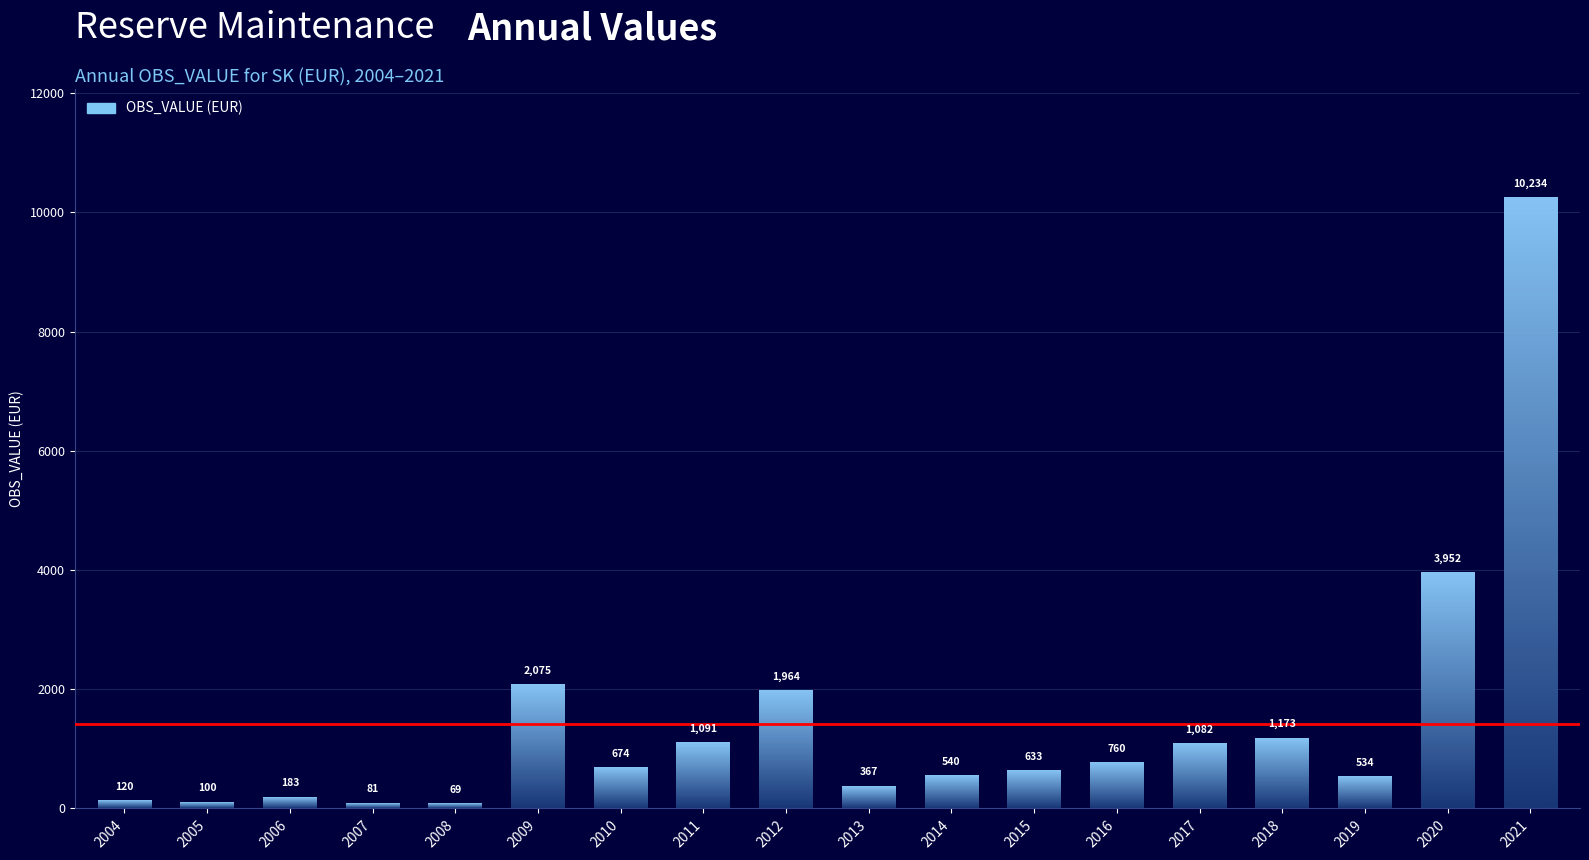

Reading left to right, what are all the values shown in this chart?

2004=120.3	2005=99.8	2006=182.9	2007=81.0	2008=68.9	2009=2075.4	2010=673.9	2011=1090.6	2012=1963.8	2013=367.2	2014=540.3	2015=632.5	2016=760.0	2017=1081.7	2018=1172.6	2019=533.5	2020=3952.5	2021=10234.3